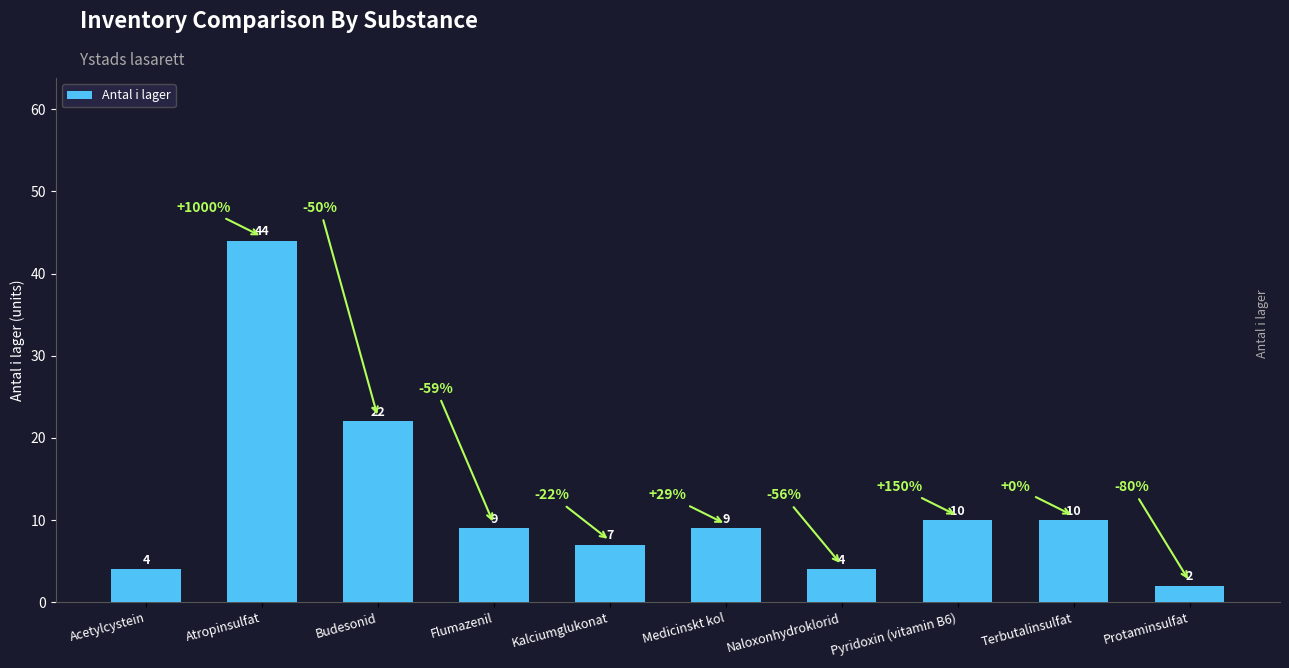

What is the maximum value shown in the chart?

44